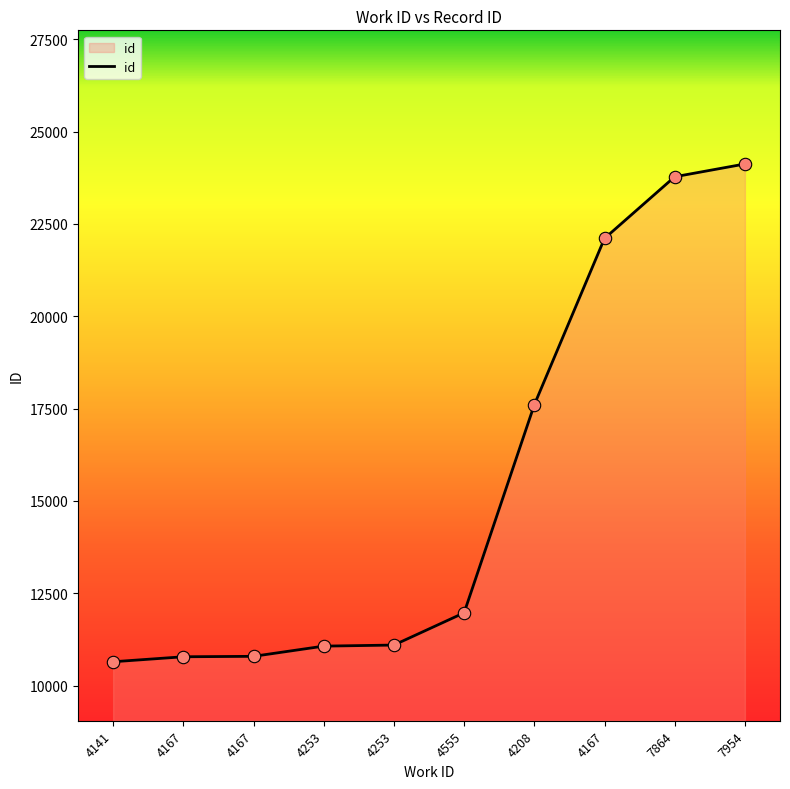

What is the ratio of the value at 7954 to the value at 4167?

1.1